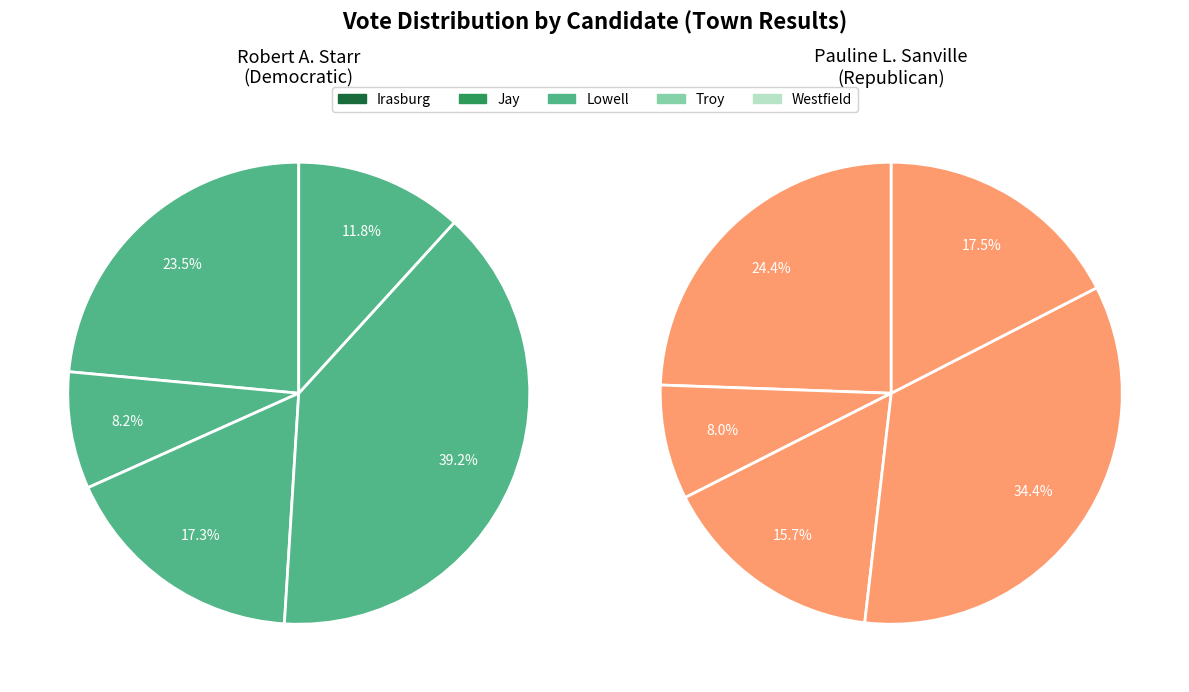

To the nearest percent, what portion does Westfield represent?

17%